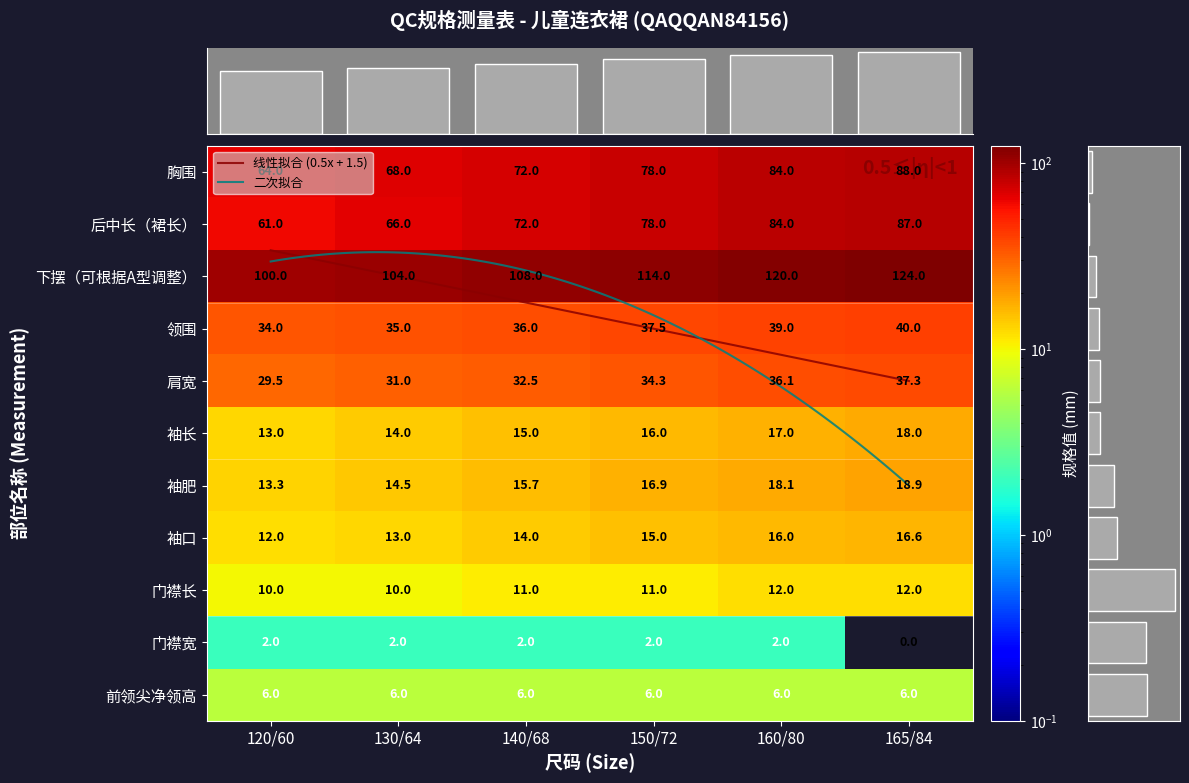

At which label does 领围 reach its peak?

165/84